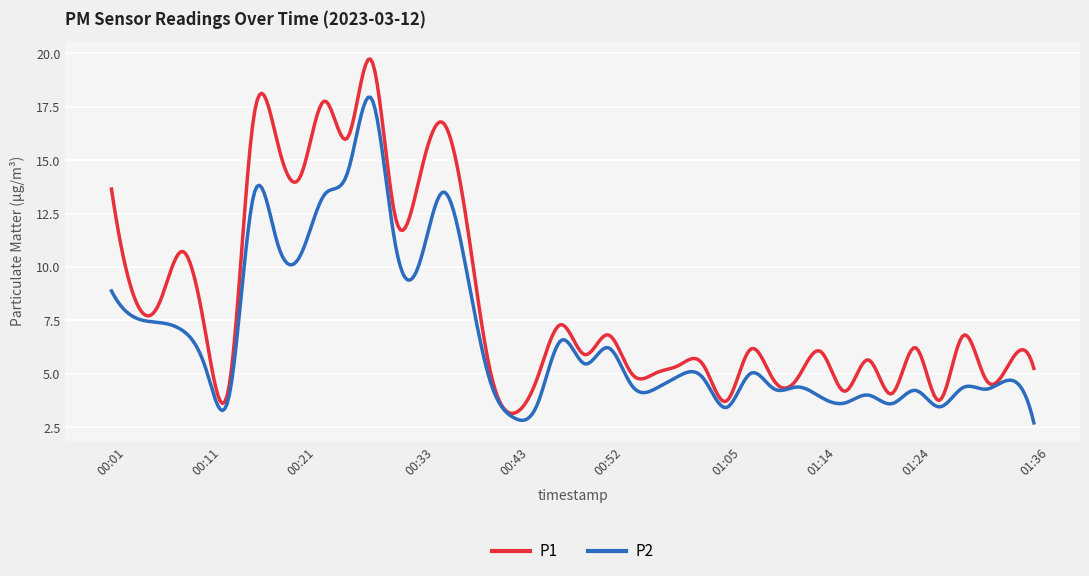

How many distinct data groups are displayed?

2